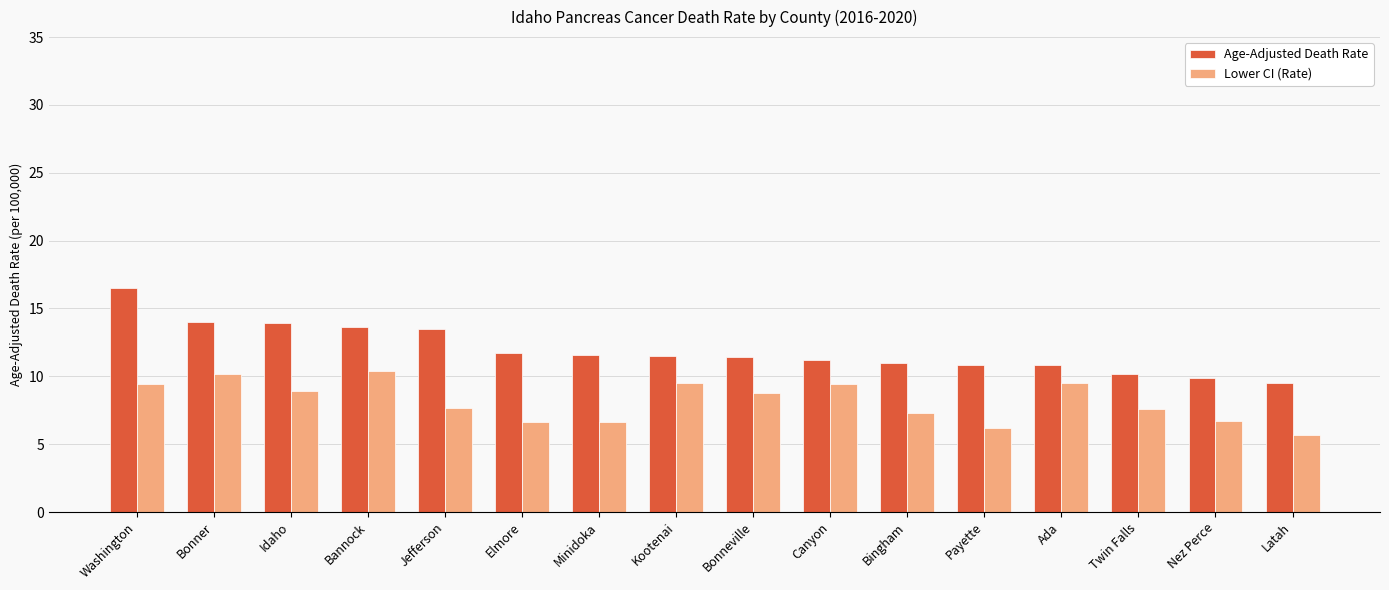

Are the bars grouped side by side (vs. stacked)?

Yes